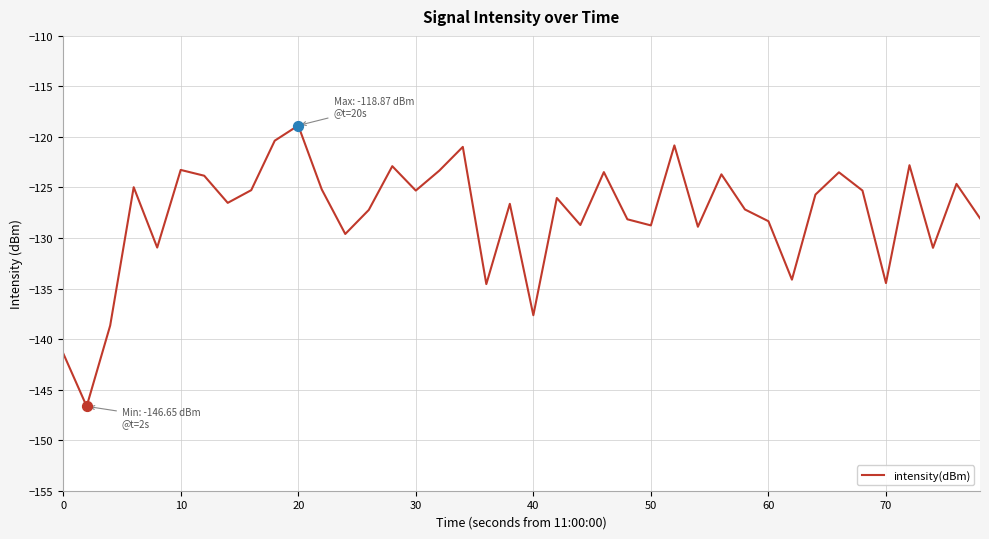

What is the difference between the maximum and minimum values?

27.8